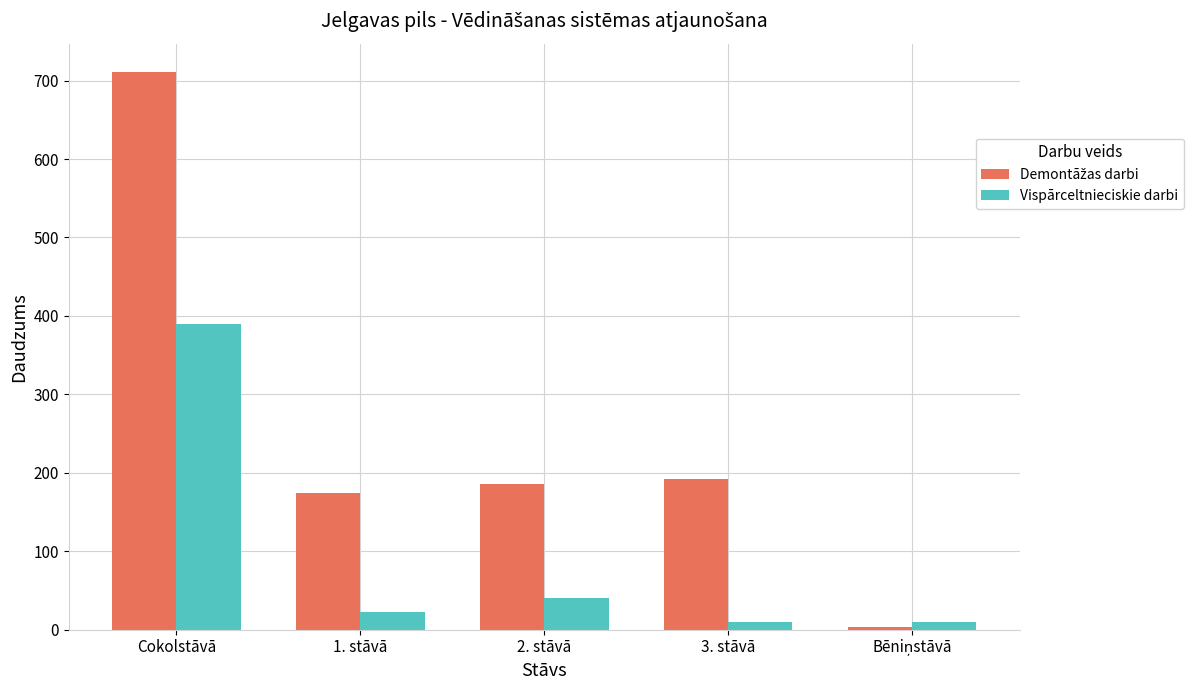

At which category is the sum across all series the highest?

Cokolstāvā